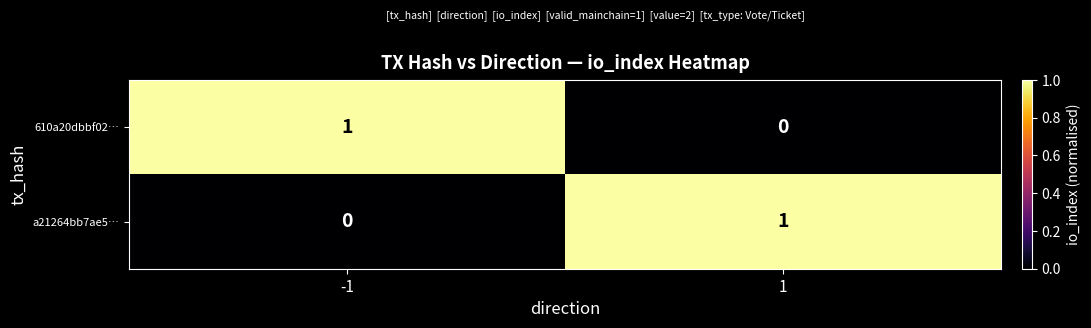

Reading left to right, extract all data points from this chart.

610a20dbbf02…: 1	0
a21264bb7ae5…: 0	1